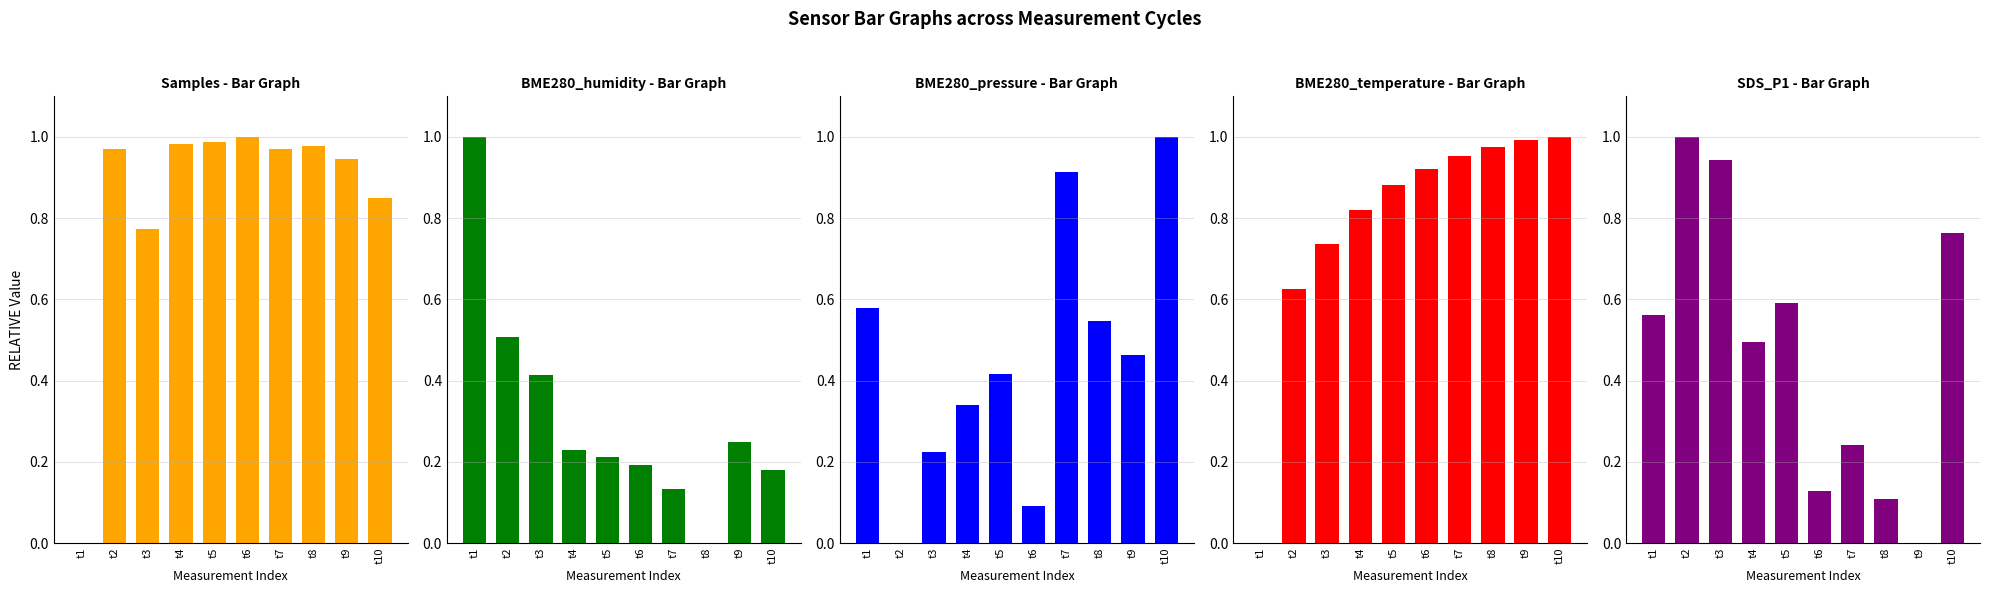

The BME280_humidity series shows 0.2 at t9. True or false?

True